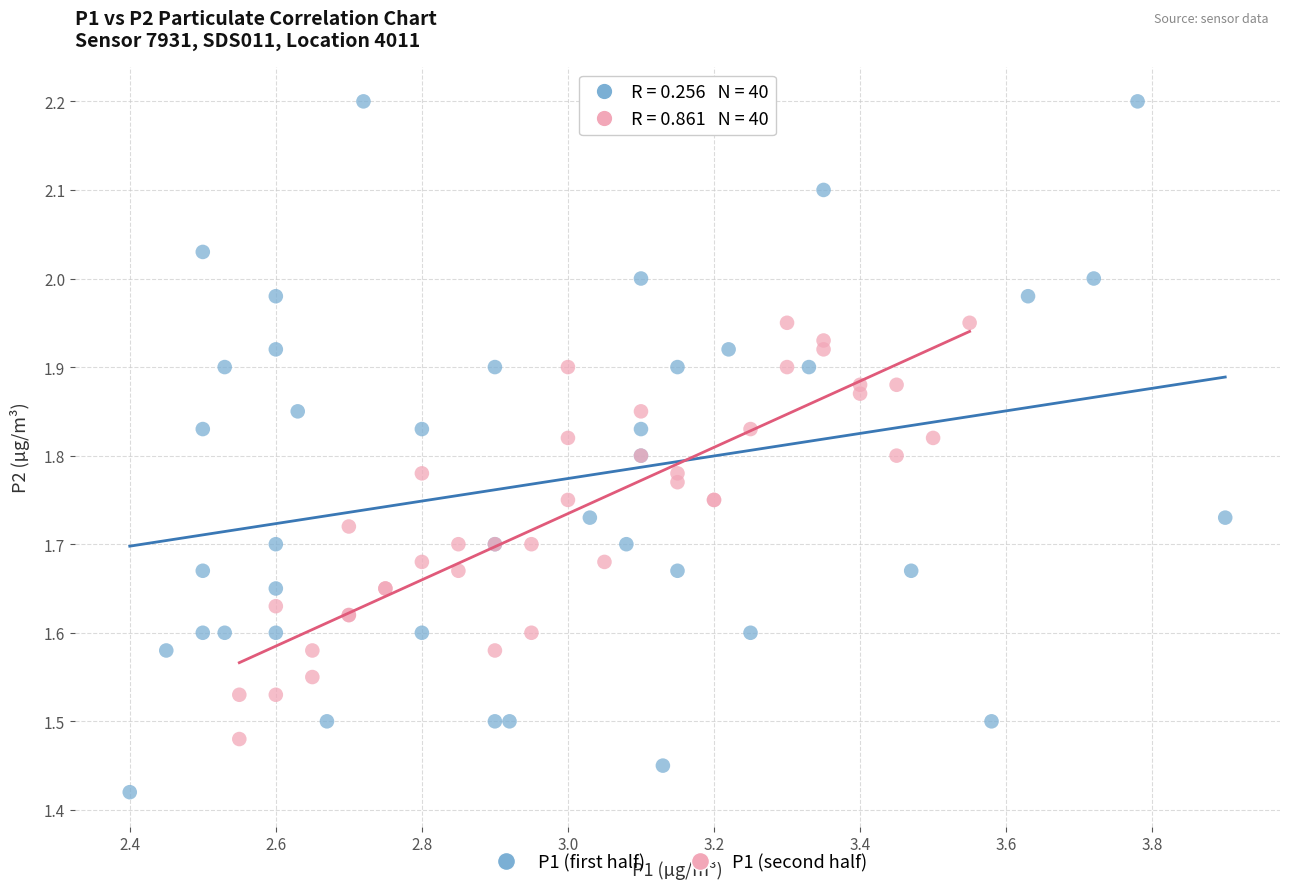

Which series contains the highest Y value?

P1 (first half)